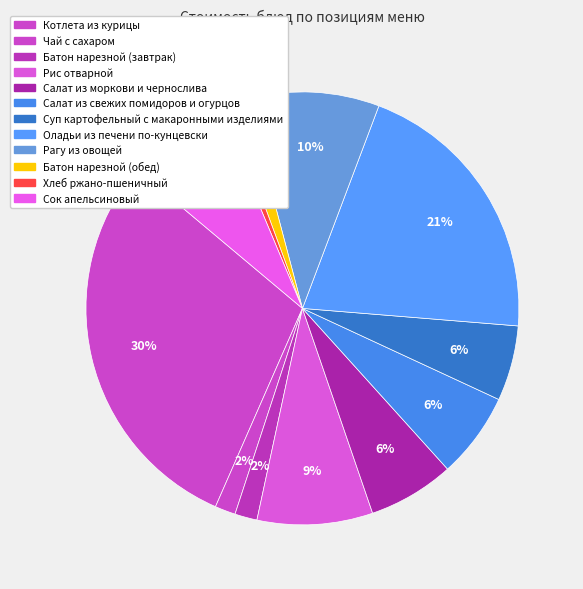

How many slices are in this pie chart?

12